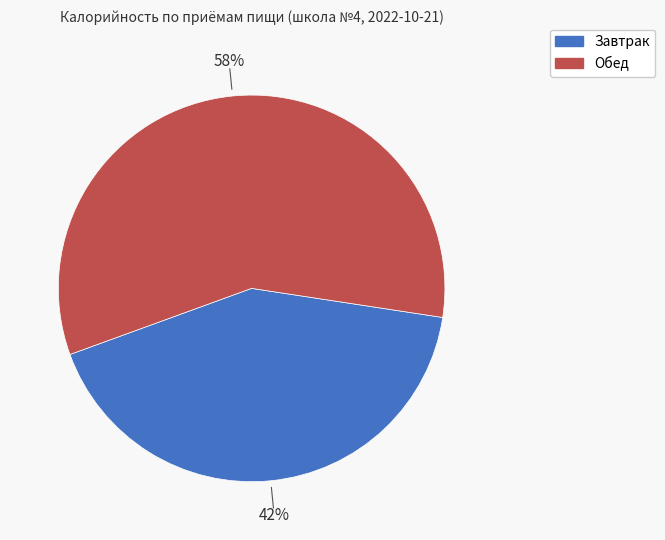

Which slice is the largest?

Обед